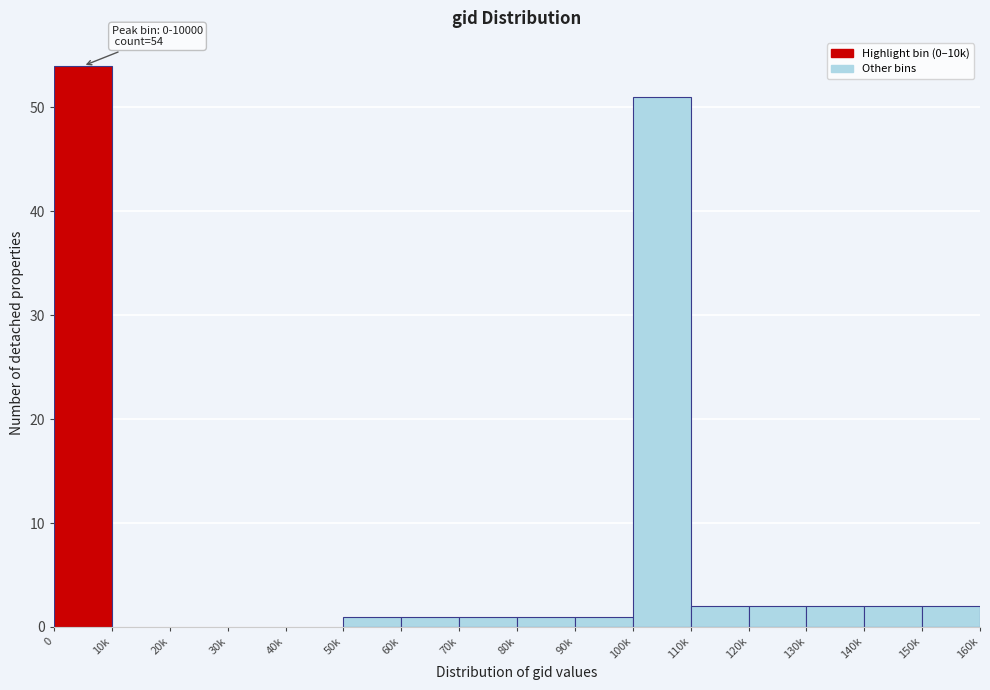

Reading left to right, list all the values displayed in this chart.

0=54	10k=0	20k=0	30k=0	40k=0	50k=1	60k=1	70k=1	80k=1	90k=1	100k=51	110k=2	120k=2	130k=2	140k=2	150k=2